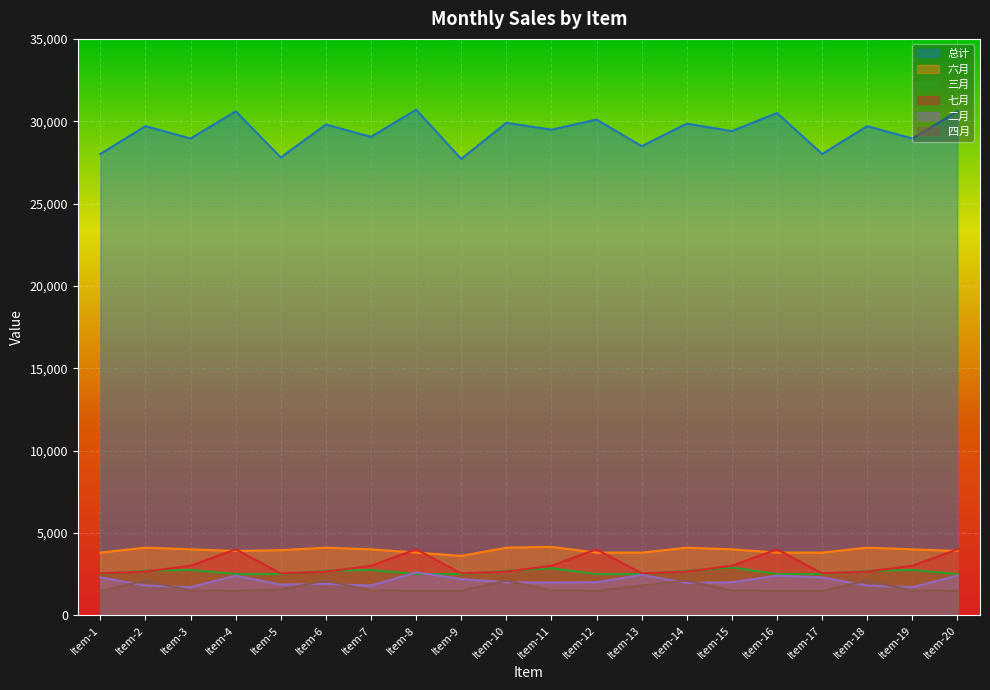

At which label does 四月 first exceed 1500?

Item-2